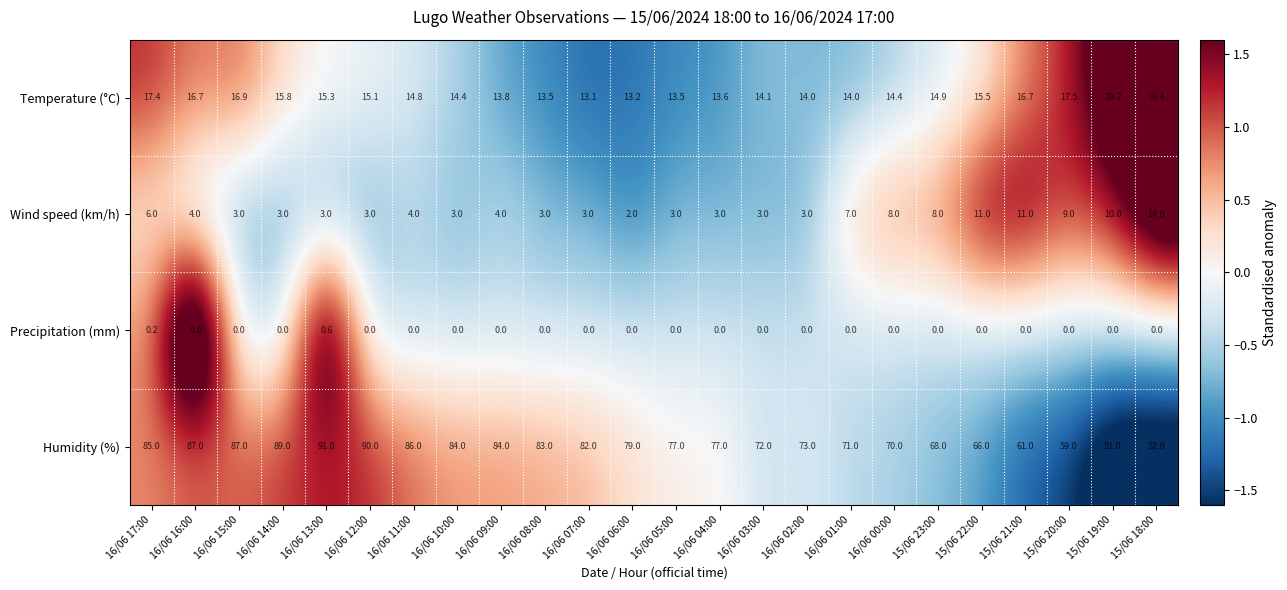

What is the minimum value shown in the chart?

0.0